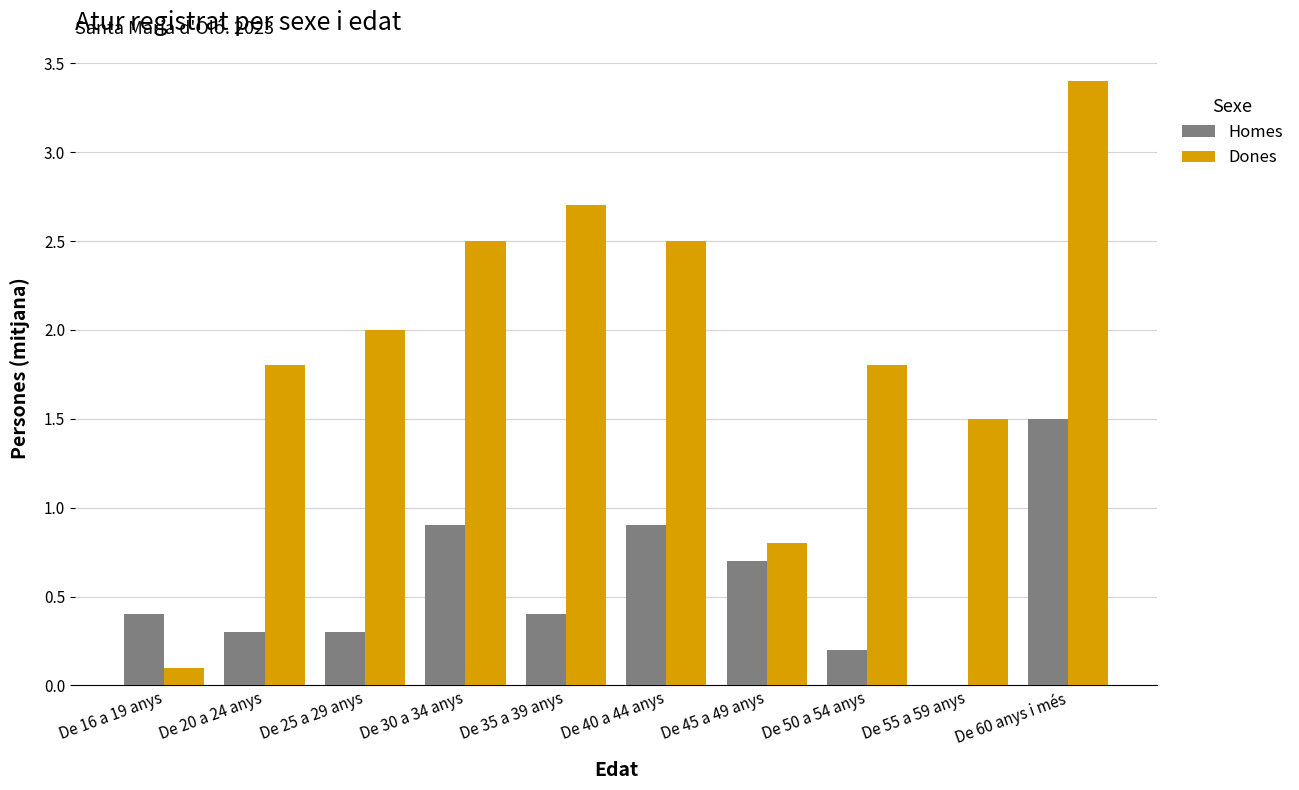

Which series changed the most between De 35 a 39 anys and De 50 a 54 anys?

Dones